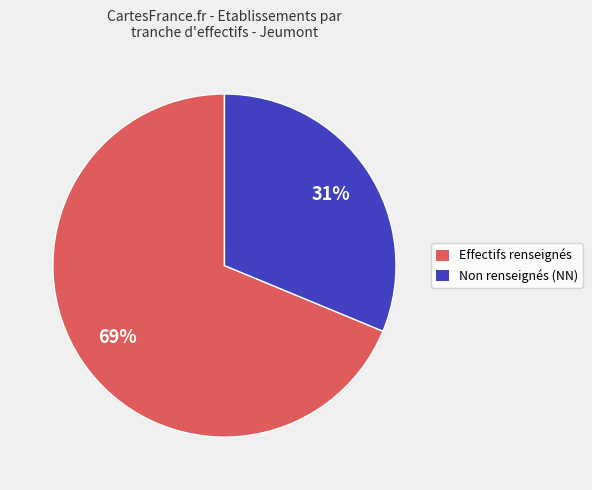

Is there any slice that represents more than half of the pie?

Yes